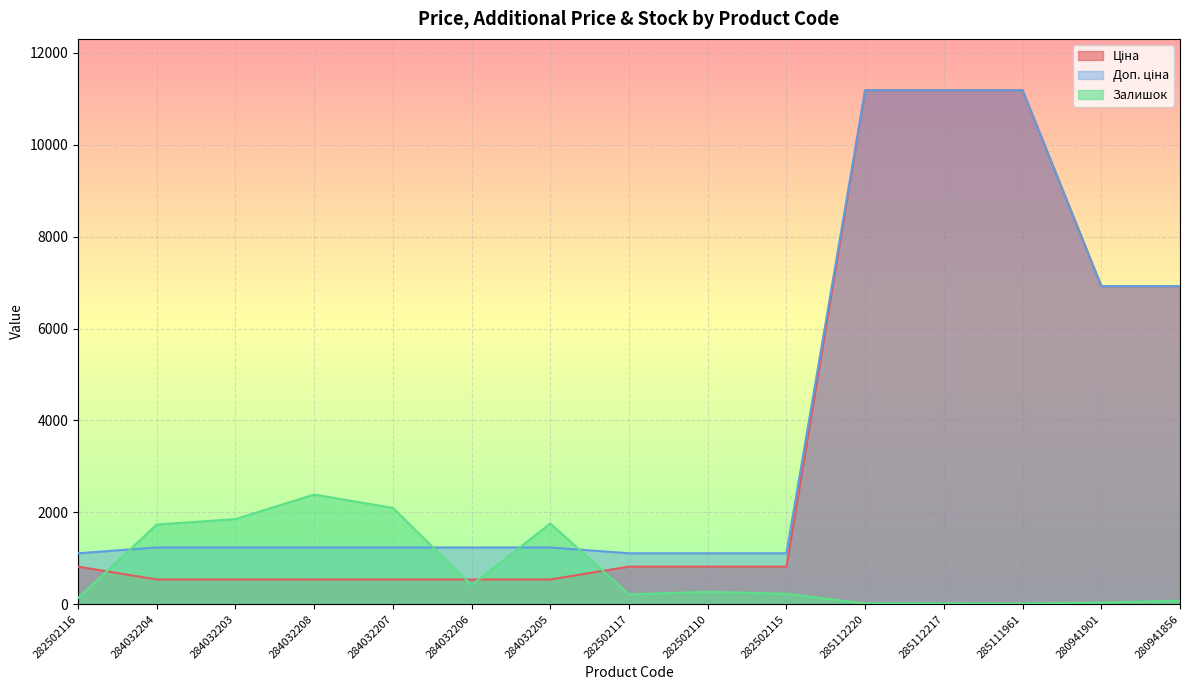

At which category does the chart reach its minimum across all series?

285111961